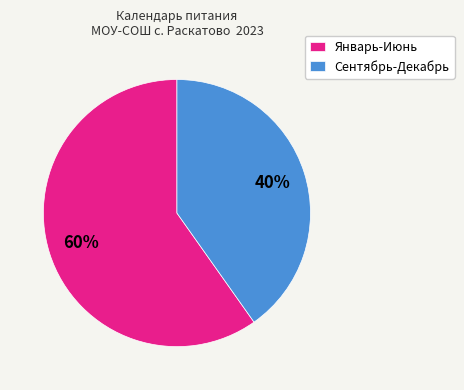

To the nearest percent, what percentage of the pie is Сентябрь-Декабрь?

40%